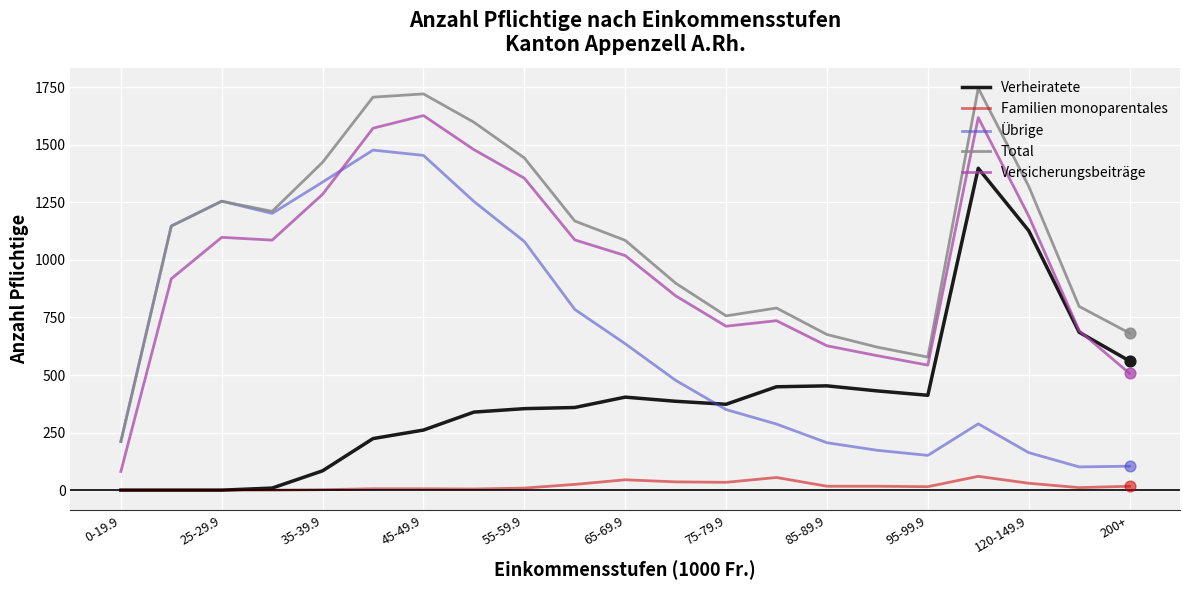

Which series has the largest total across all categories?

Total